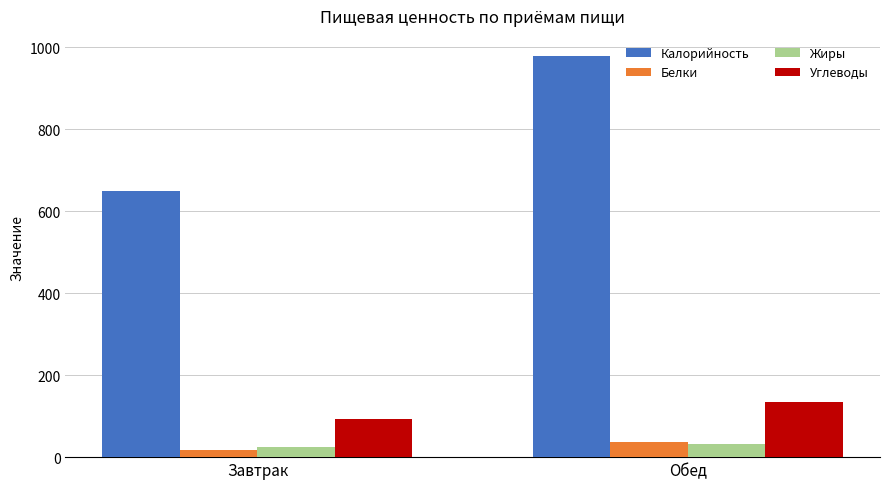

The Углеводы series shows 27.3 at Обед. True or false?

False